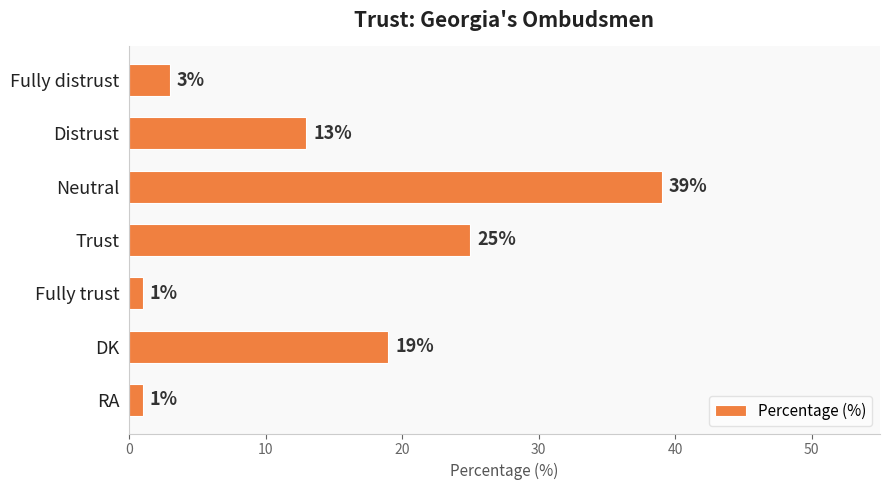

What is the difference between the second highest and minimum values?

24